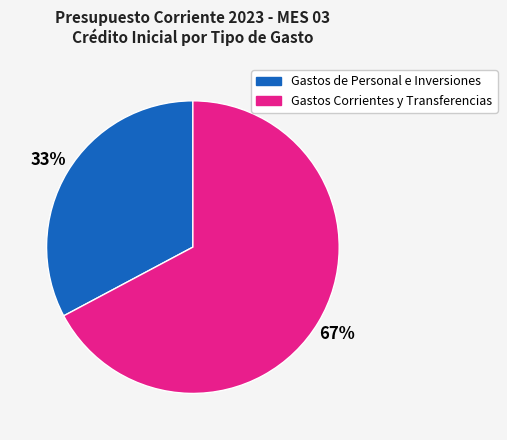

Is there any slice that represents more than half of the pie?

Yes